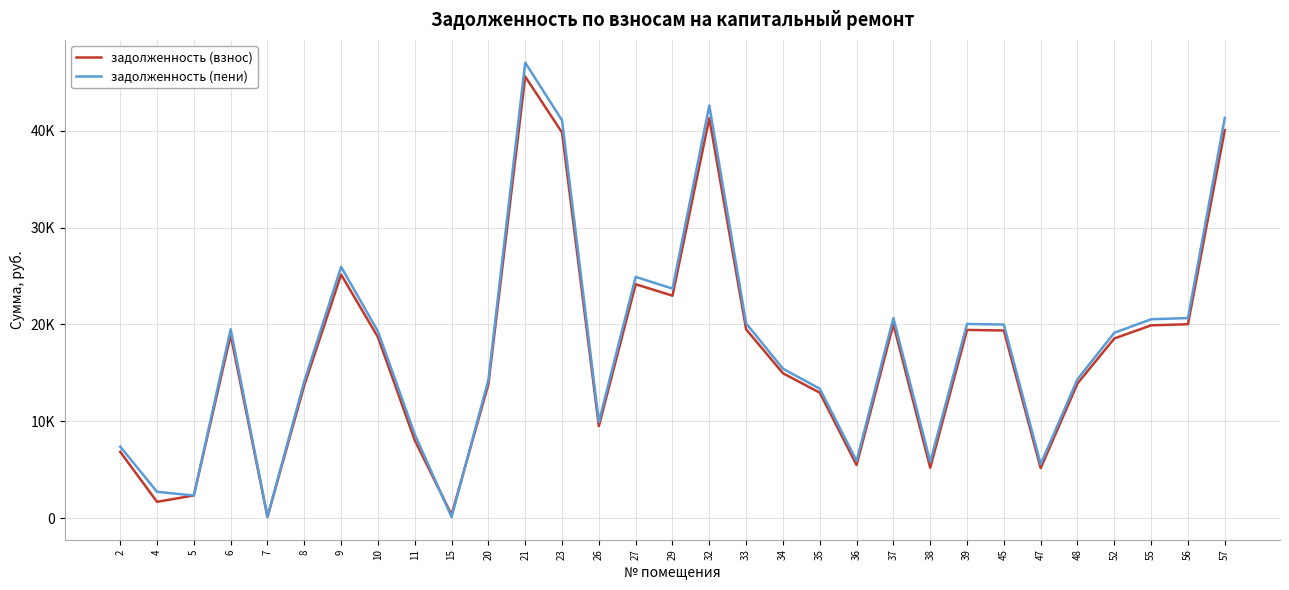

Is this an area chart (filled region under the line)?

No